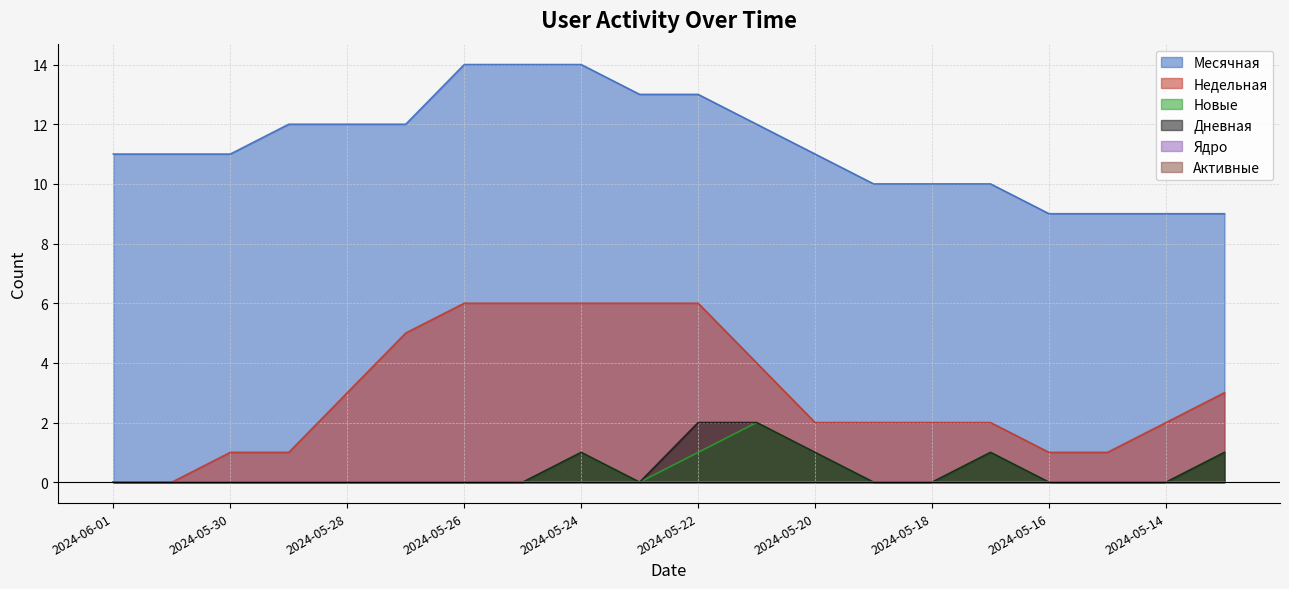

True or false: Дневная has more than 1 interior local peaks.

True